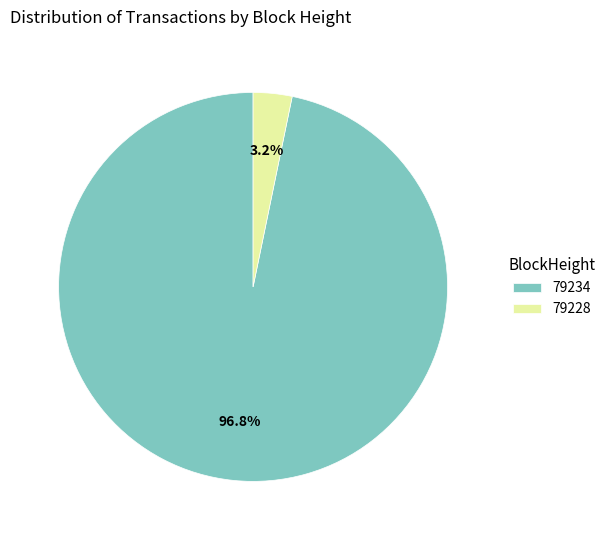

Between 79234 and 79228, which is larger?

79234